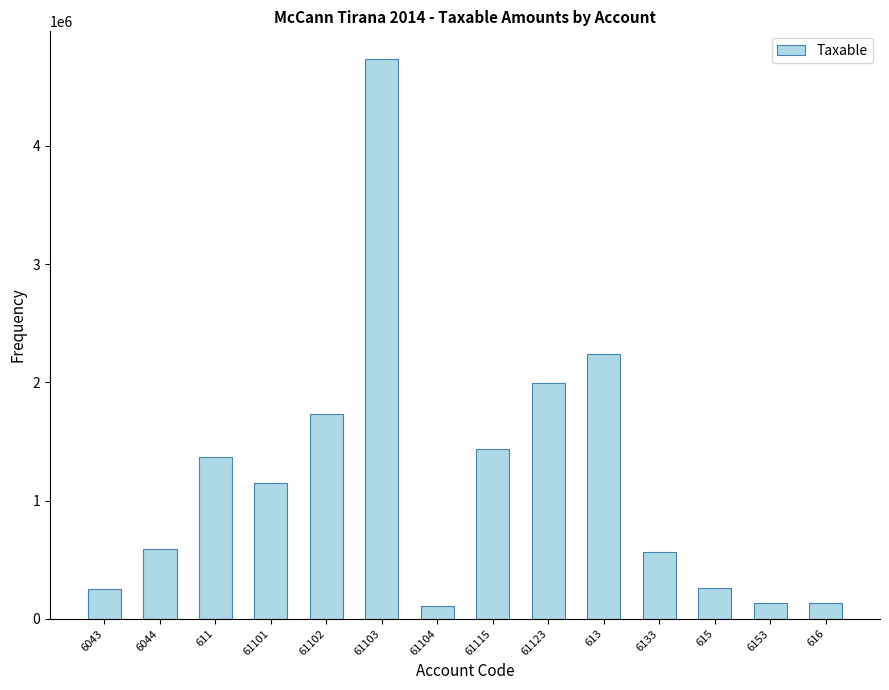

At which label is the value closest to 2418523?

613